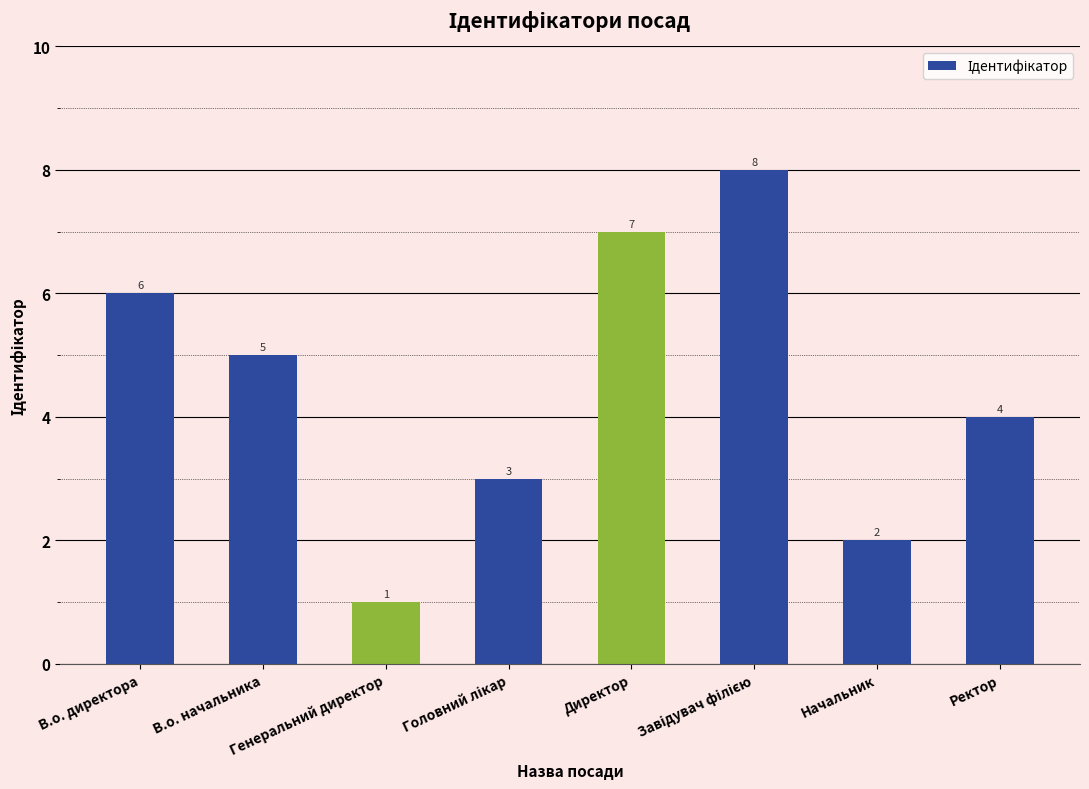

Approximately how many times larger is the value at В.о. директора compared to Директор?

0.9